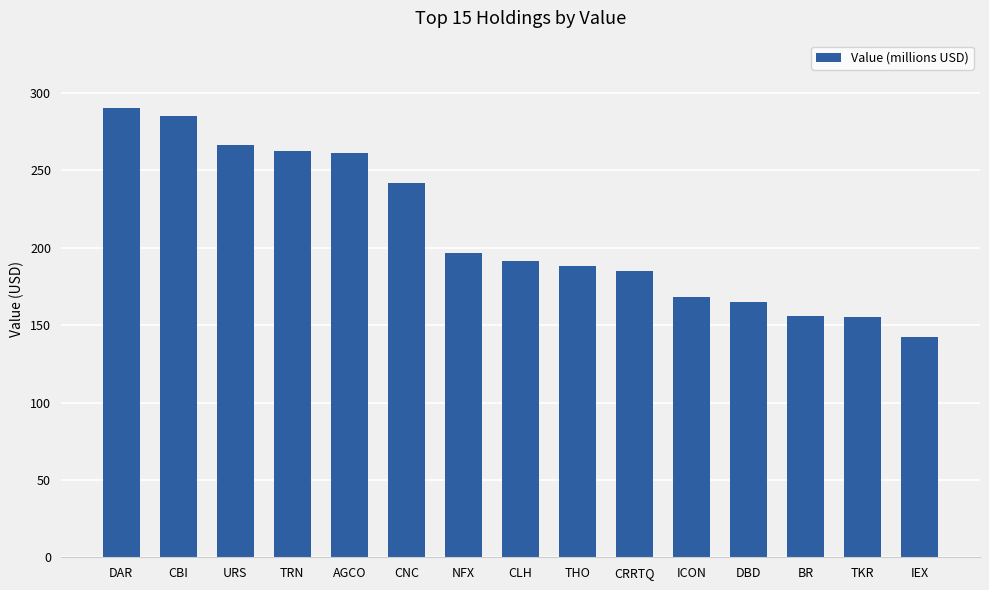

How many values exceed 191?

8